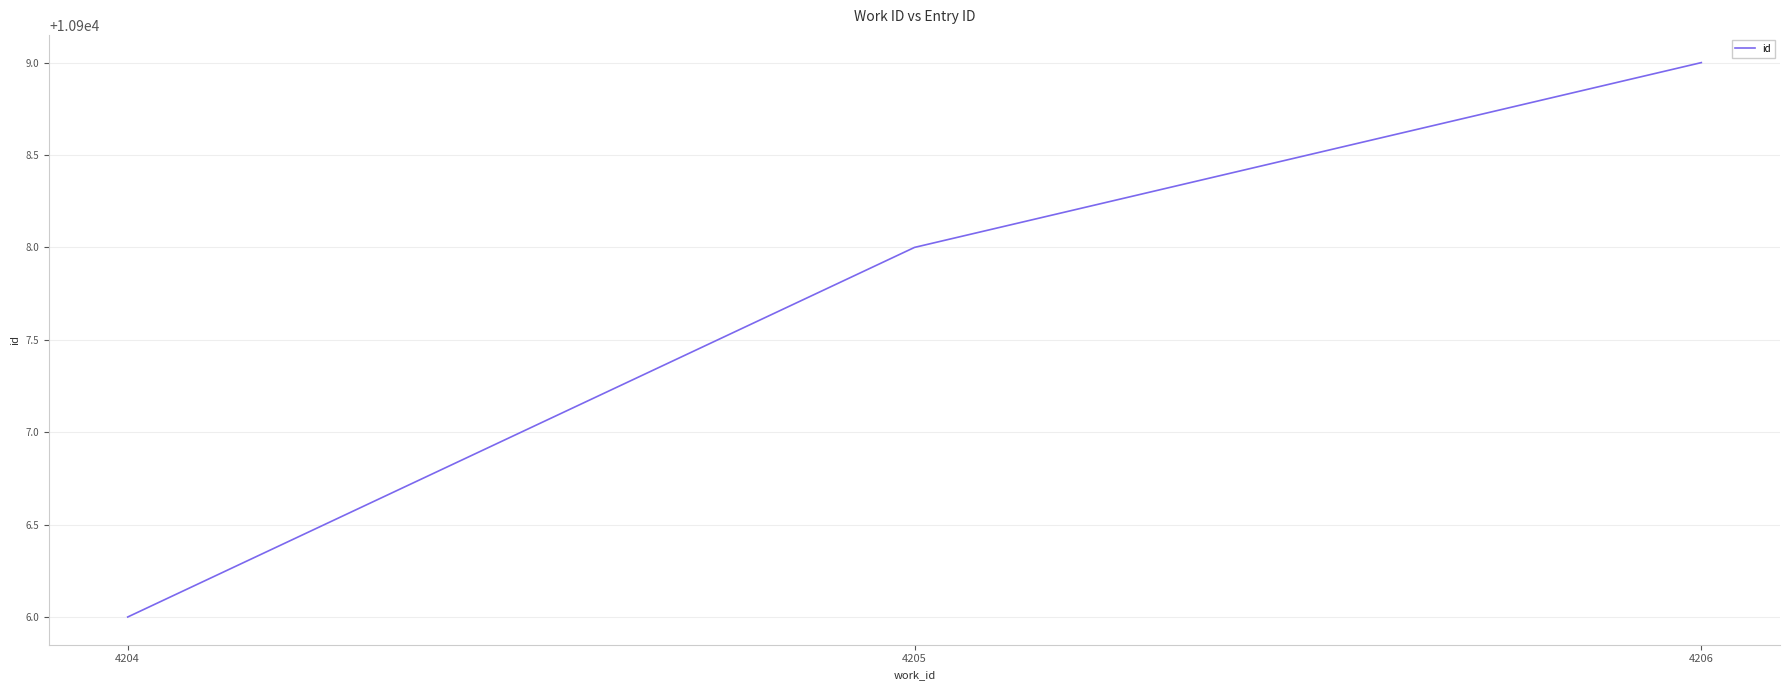

Reading left to right, list all the values displayed in this chart.

10906	10908	10909